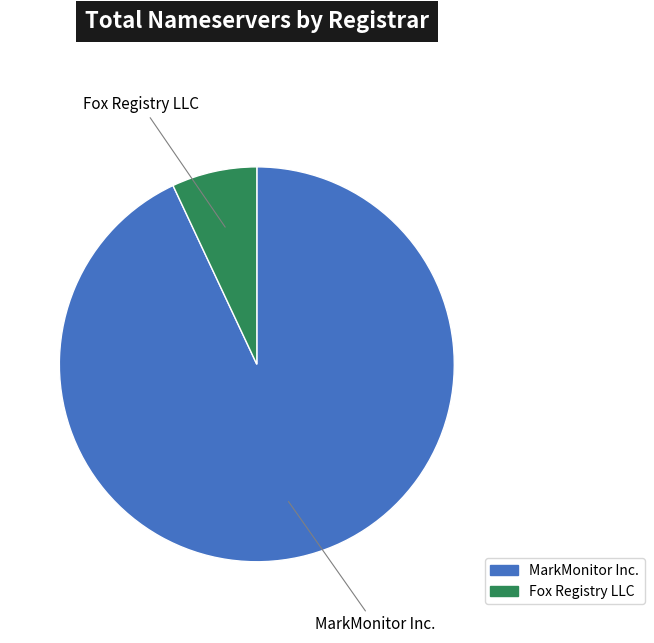

Is there any slice that represents more than half of the pie?

Yes